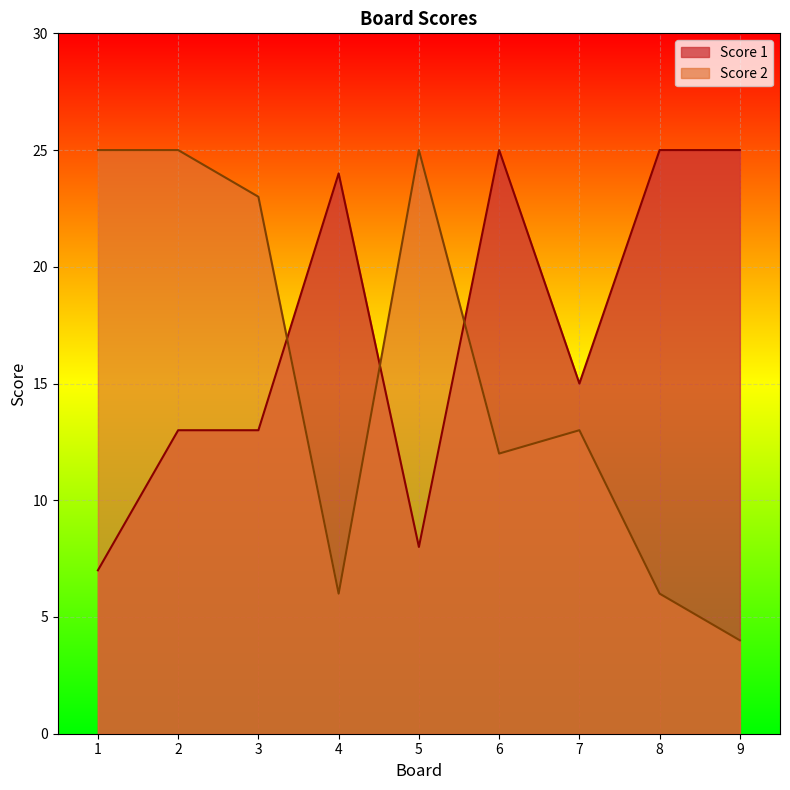

At which label does Score 1 reach its peak?

6